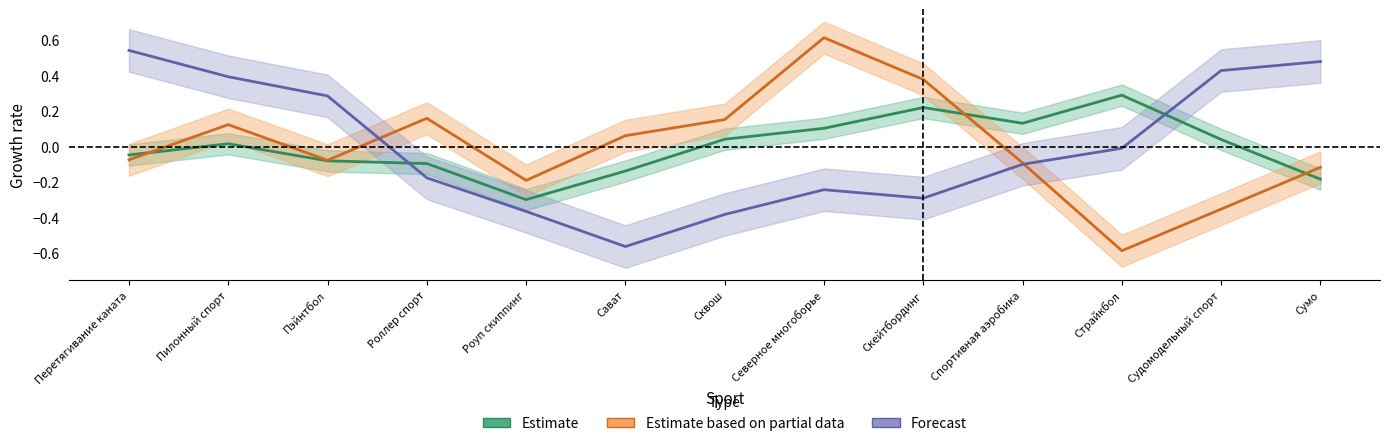

At which label does Estimate reach its minimum?

Роуп скиппинг